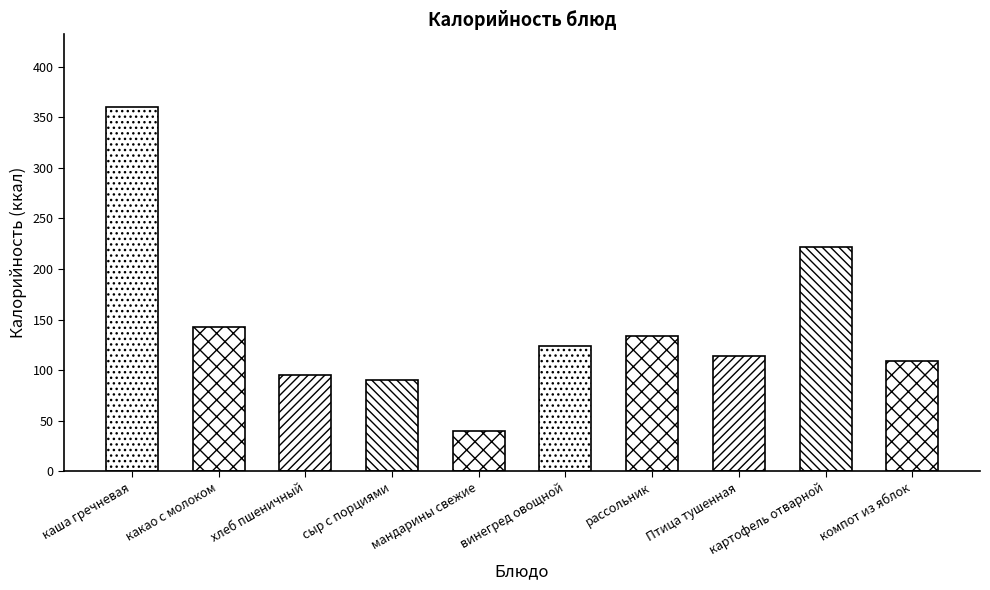

What is the difference between the values at какао с молоком and картофель отварной?

79.0